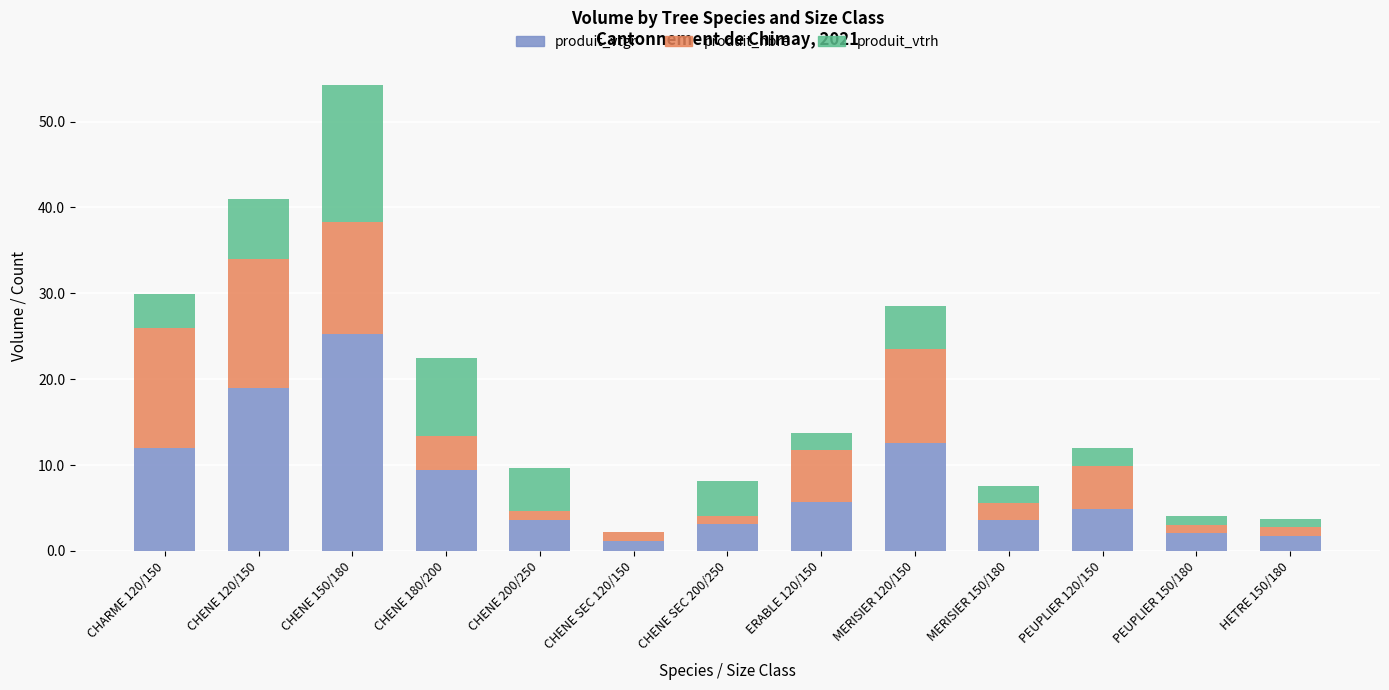

True or false: produit_vtgr has a value of 25.3 at CHENE 150/180.

True